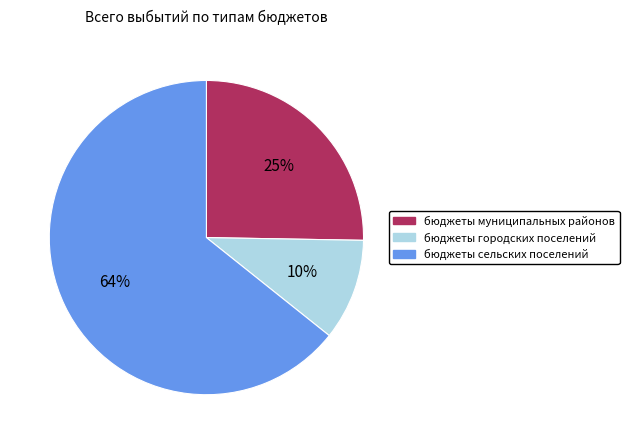

What is the smallest slice in the pie chart?

бюджеты городских поселений